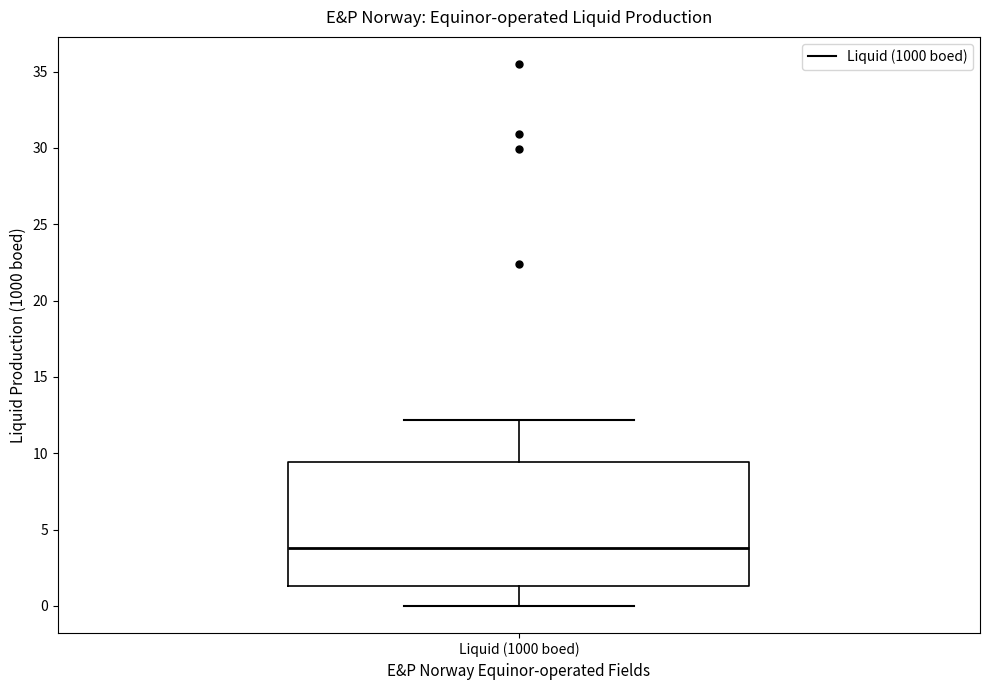

Where does the lower whisker of the box for Liquid (1000 boed) end on the y-axis? The values are not printed on the chart, so give them approximately, as read against the axis.

0.0